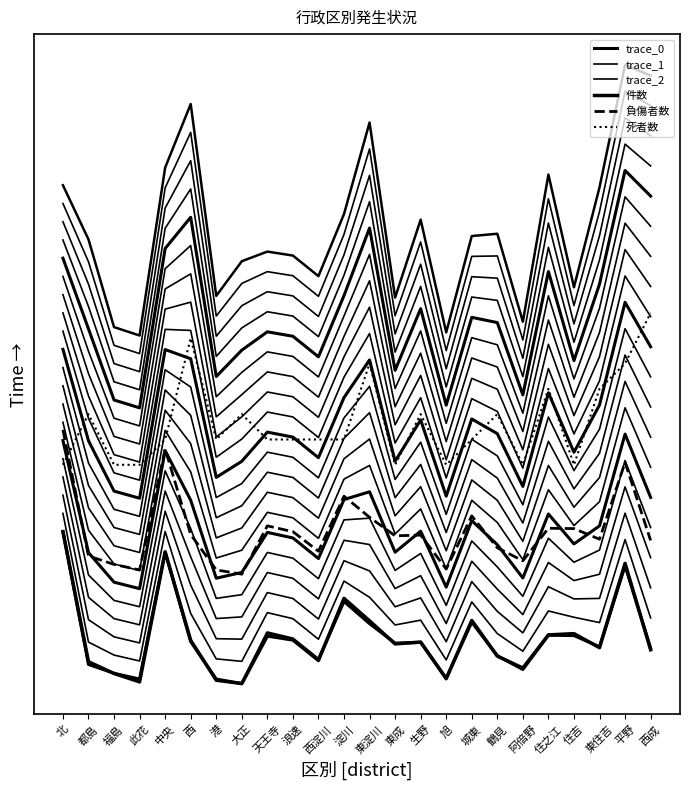

The 死者数 series shows 1.4 at 此花. True or false?

True